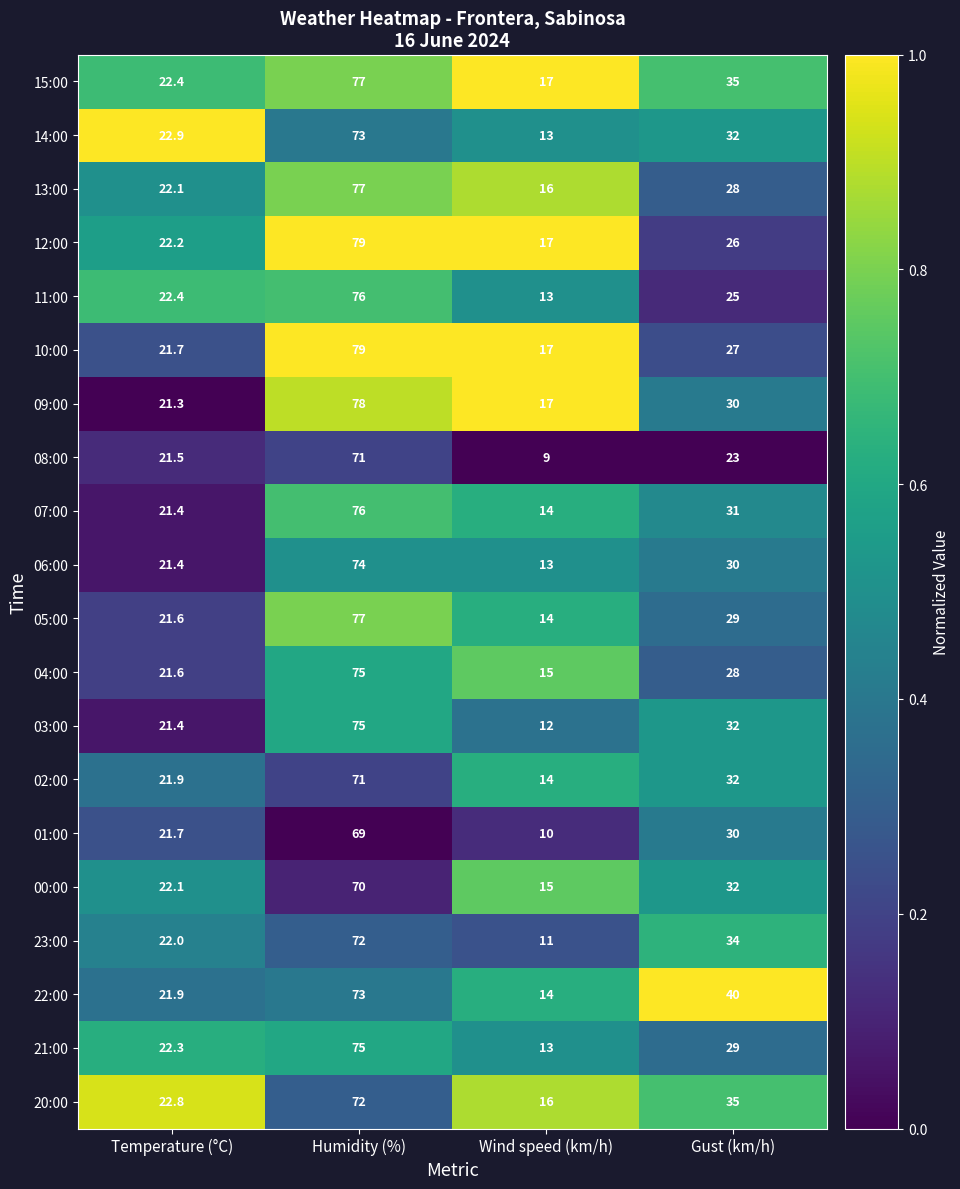

What is the greatest value displayed?

79.0